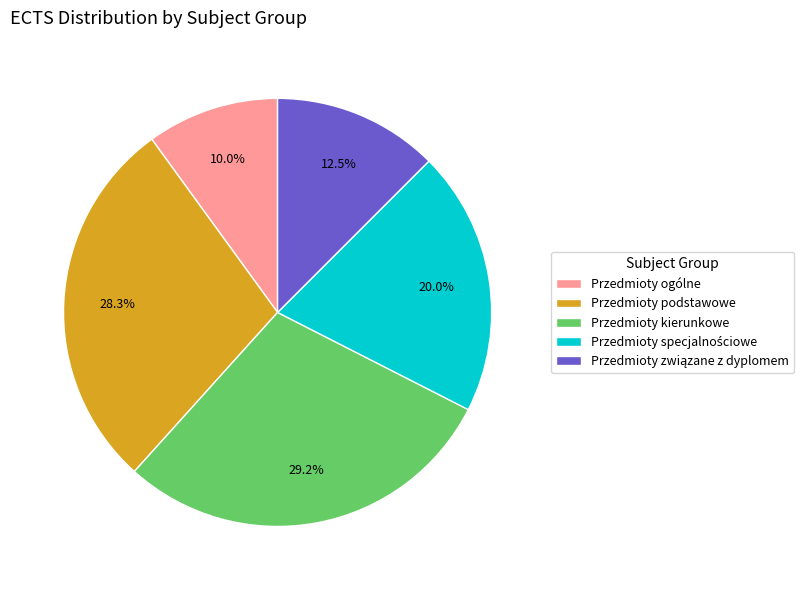

To the nearest percent, what is the difference between the largest and smallest slice percentages?

19%